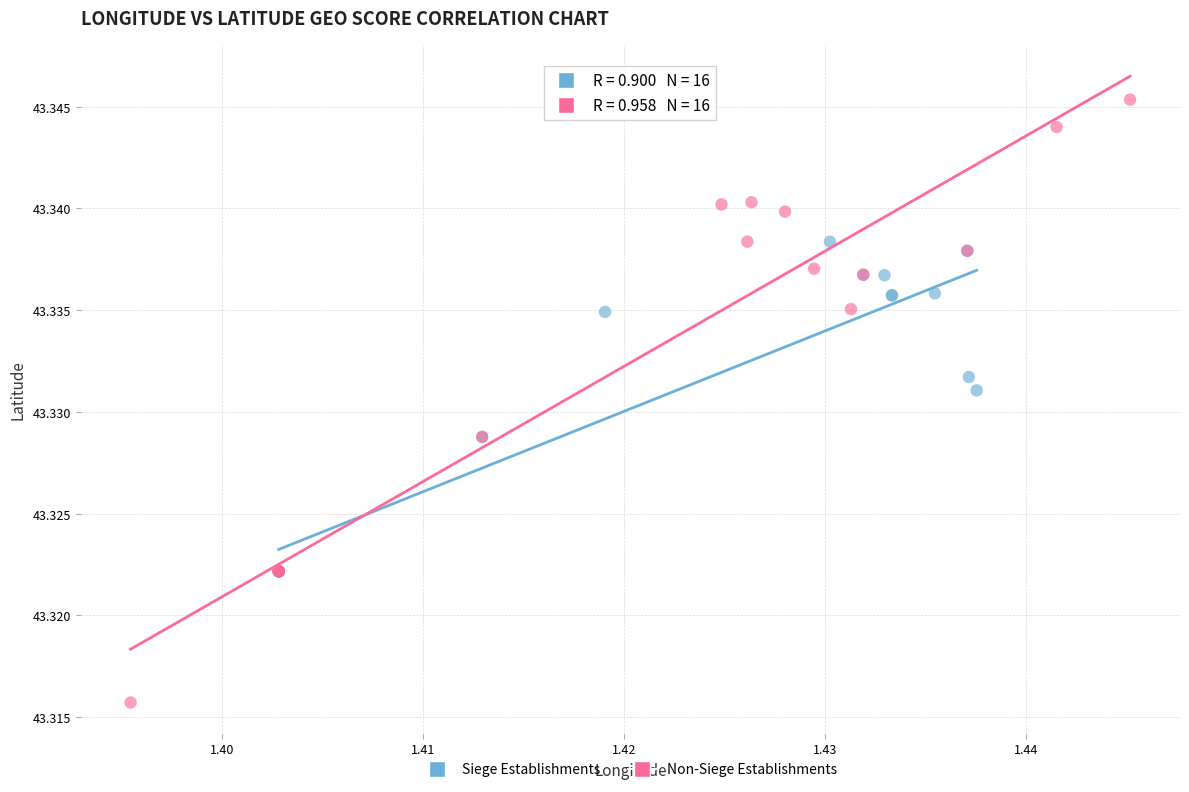

Which series reaches the minimum Y coordinate?

Non-Siege Establishments